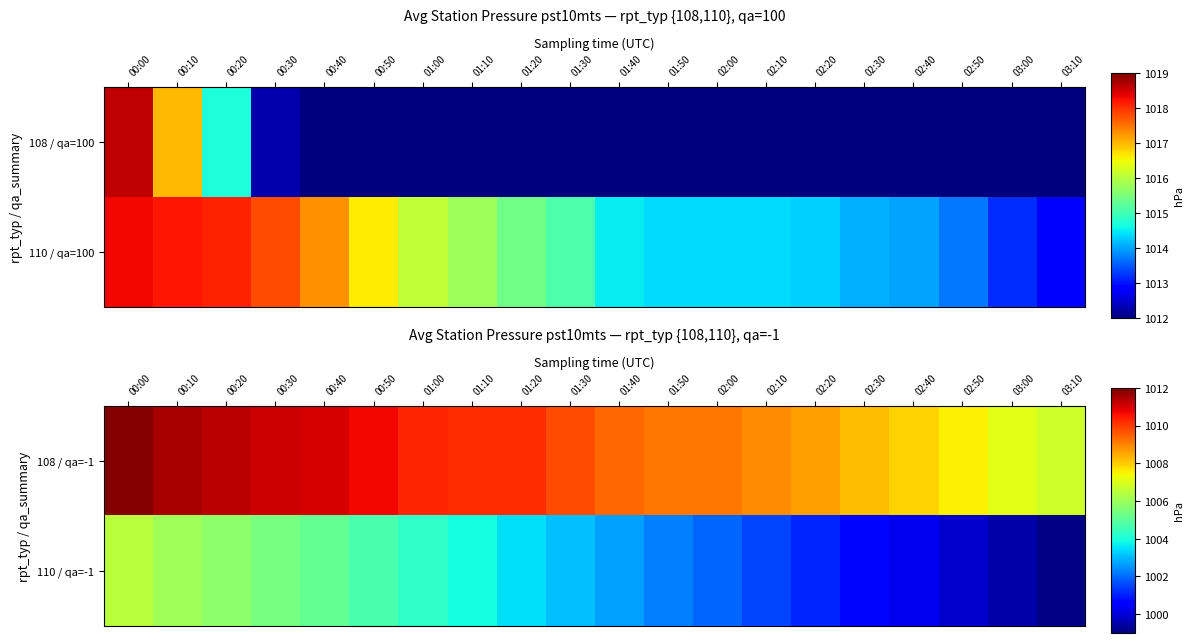

Rank the series at 01:50 from lowest to highest value.

110 / qa=-1, 108 / qa=-1